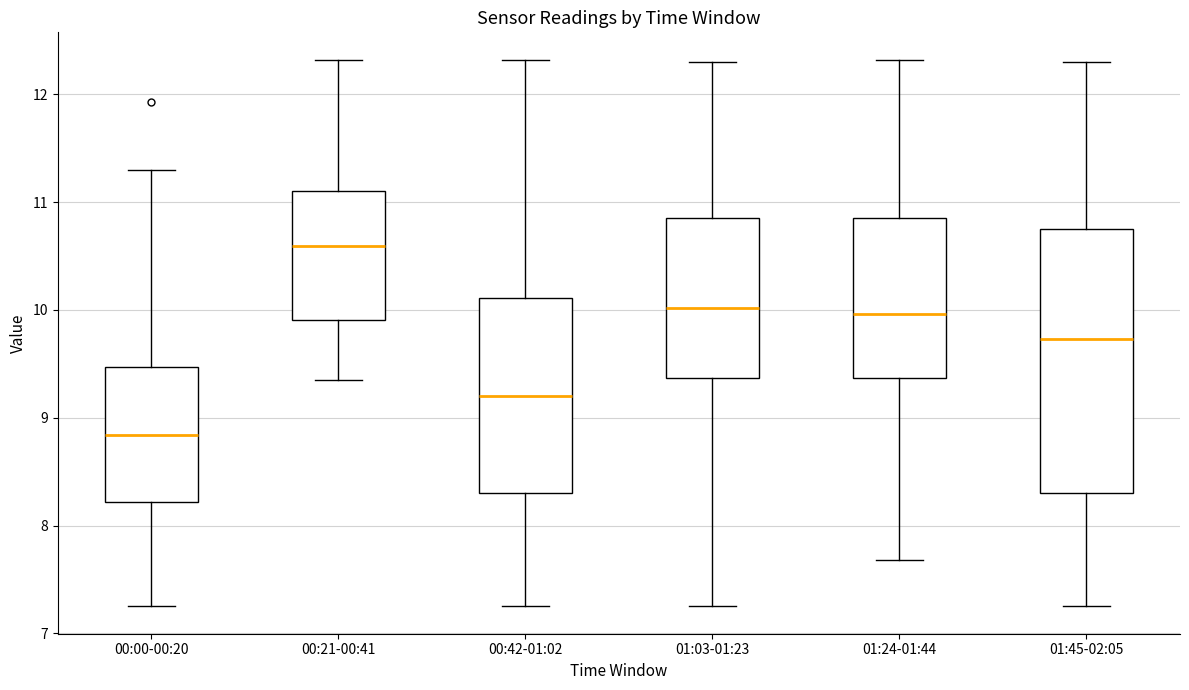

Comparing the boxes themselves (not the whiskers), which one is the tallest?

01:45-02:05